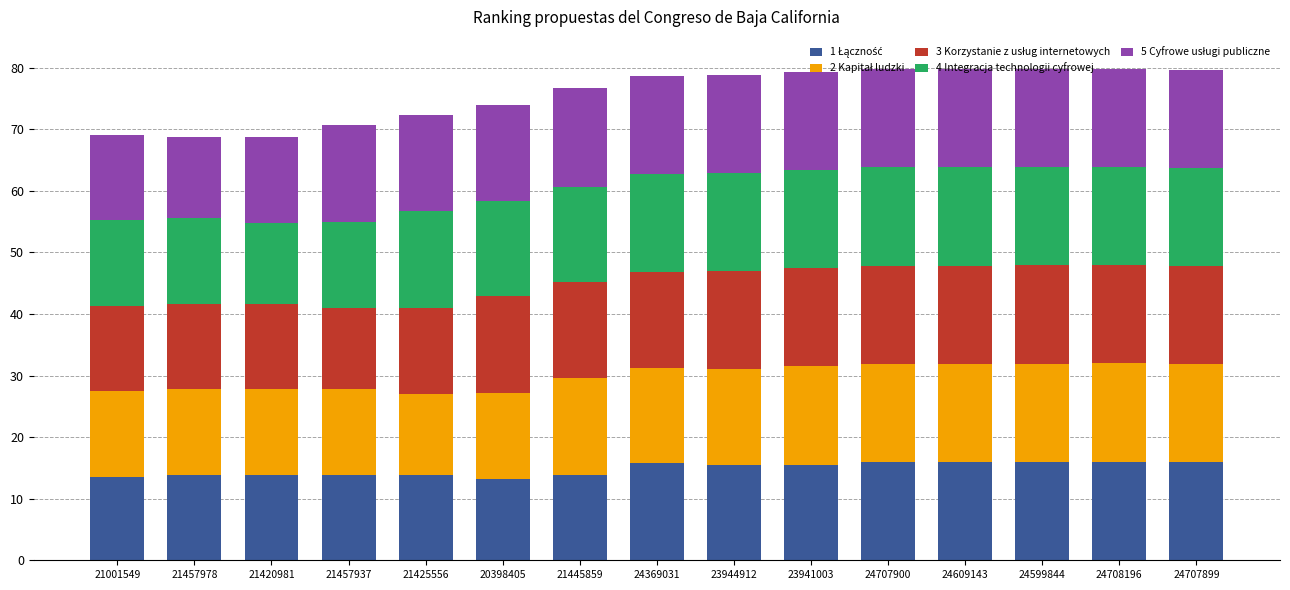

What is the total value across all series at 24369031?

78.7